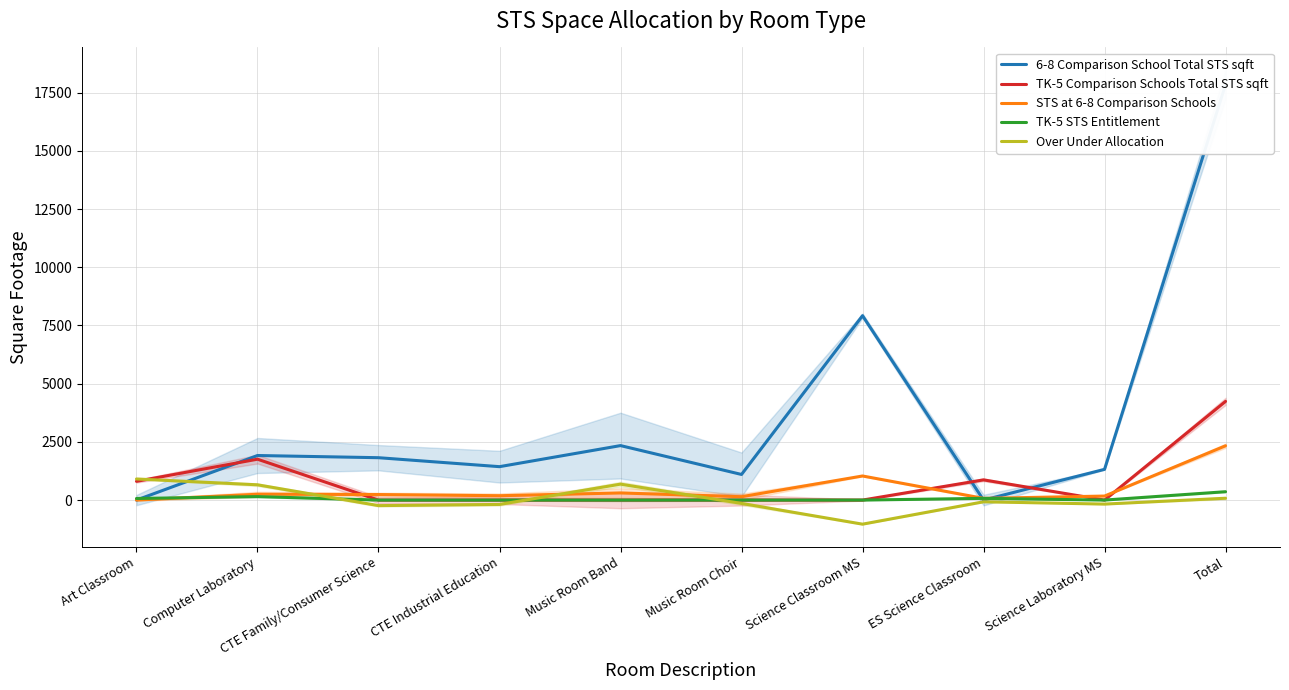

What is the spread (max minus min) of values at CTE Family/Consumer Science?

2057.8